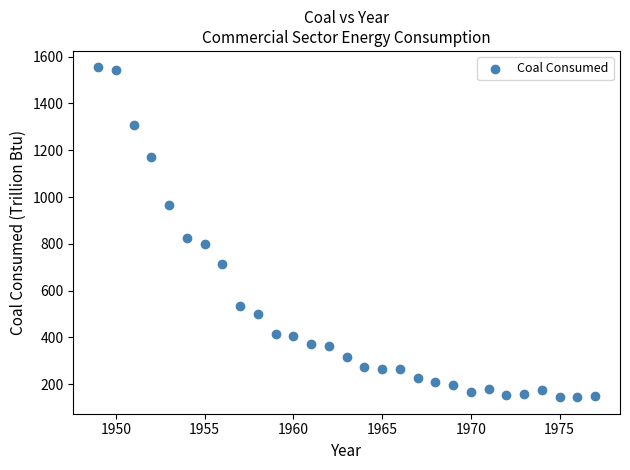

What is the range of X values (max minus min)?

28.0